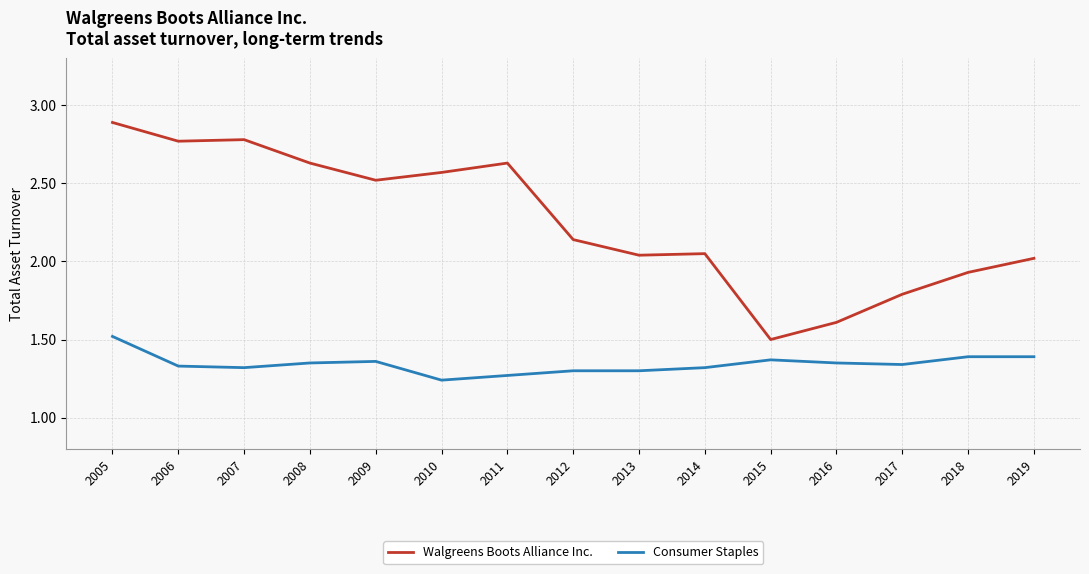

The value of Consumer Staples at 2006 is 1.3. True or false?

True